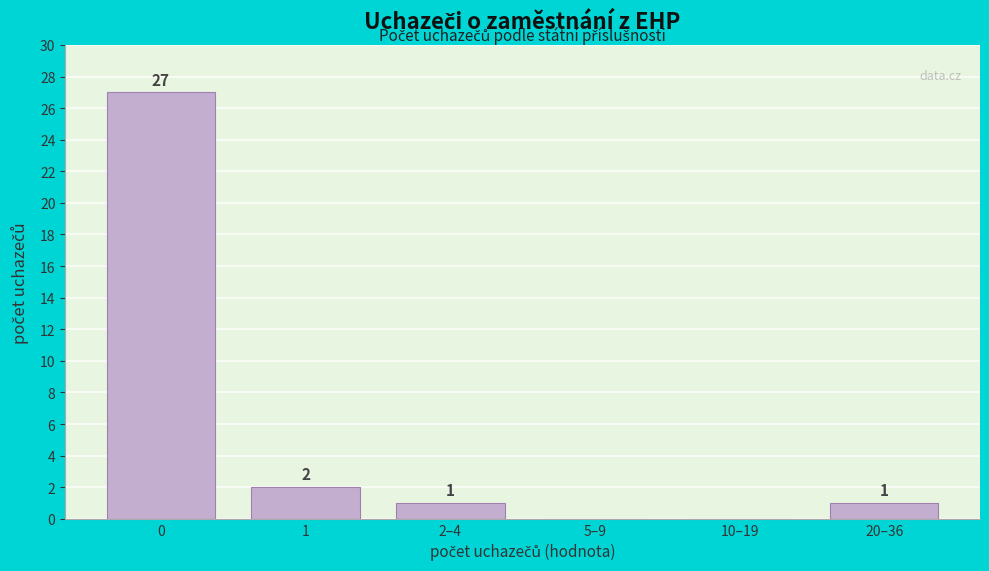

Reading left to right, list all the values displayed in this chart.

0=27	1=2	2–4=1	5–9=0	10–19=0	20–36=1